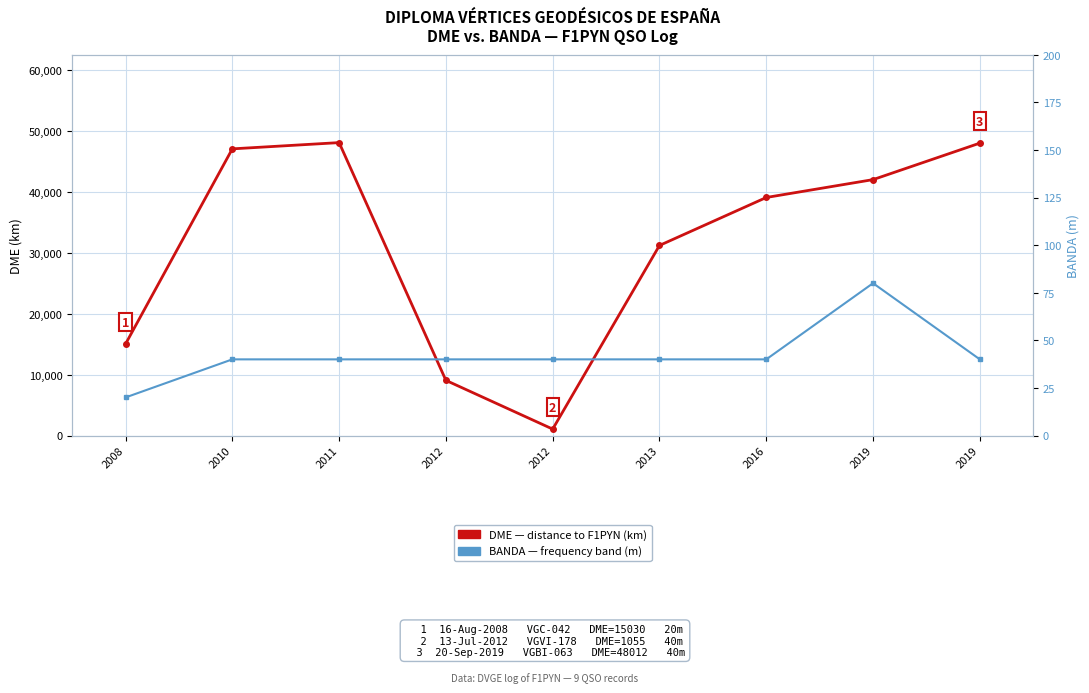

What is the value of the BANDA (m) point at the 3rd from the left?

40